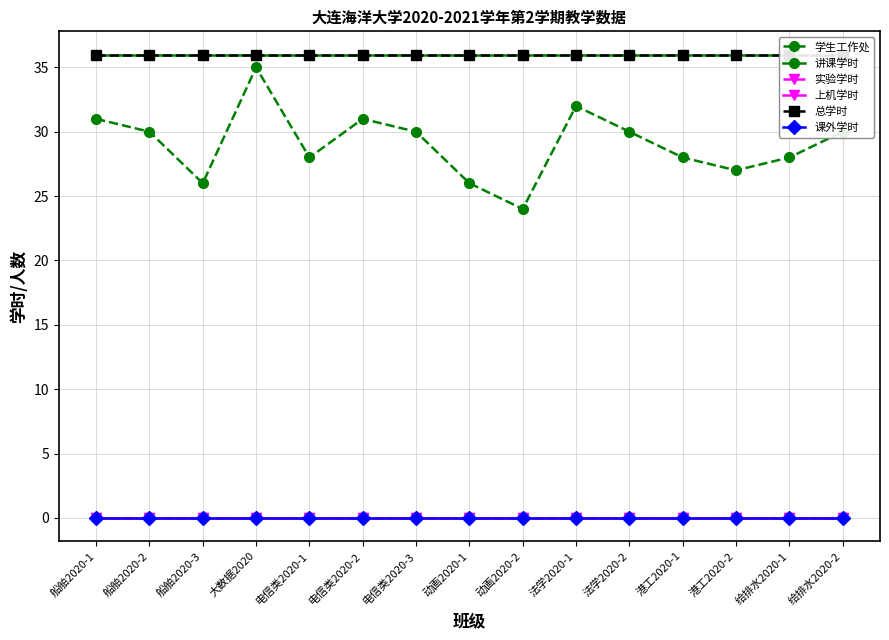

What are all the series names shown in the legend?

学生工作处, 讲课学时, 实验学时, 上机学时, 总学时, 课外学时